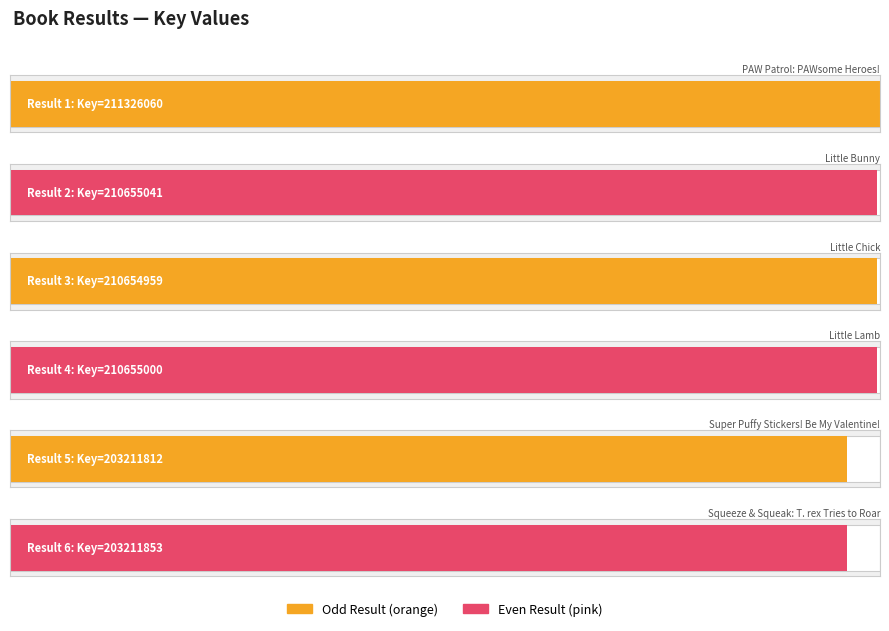

The chart shows a value of 203211812 at 5. True or false?

True